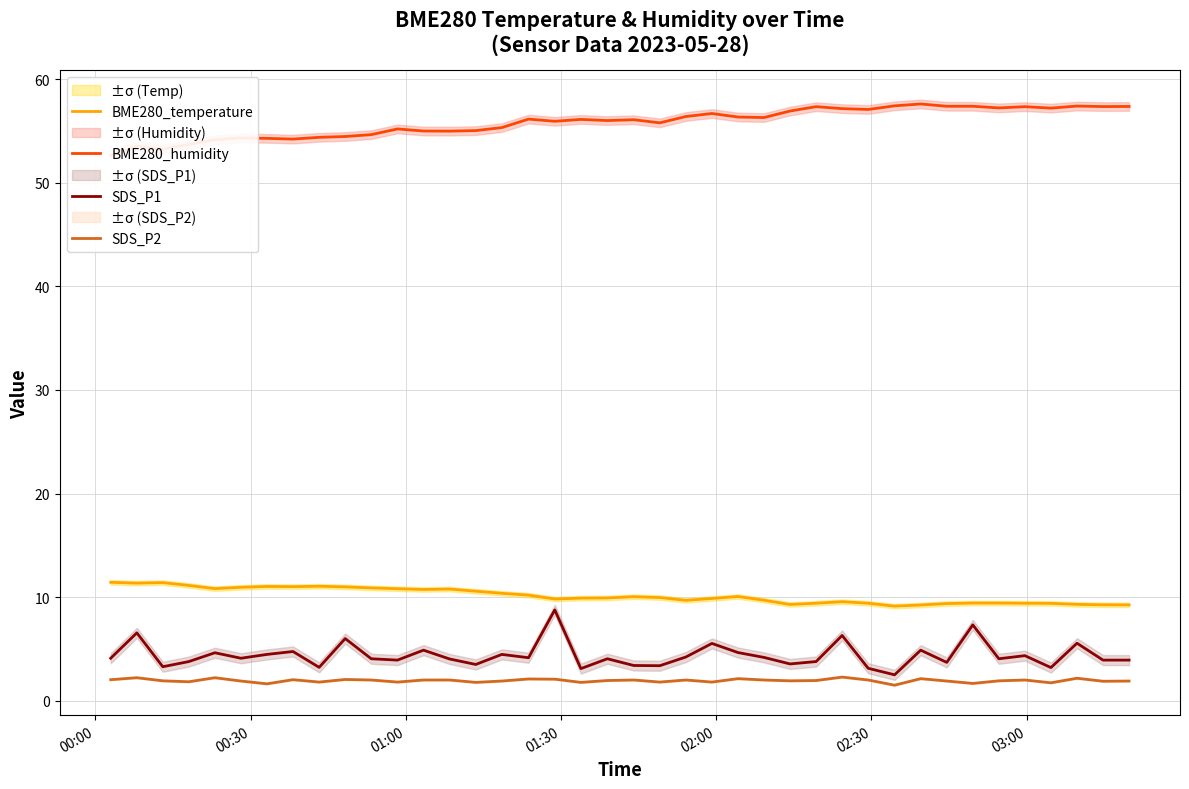

Does the chart have visible grid lines?

Yes